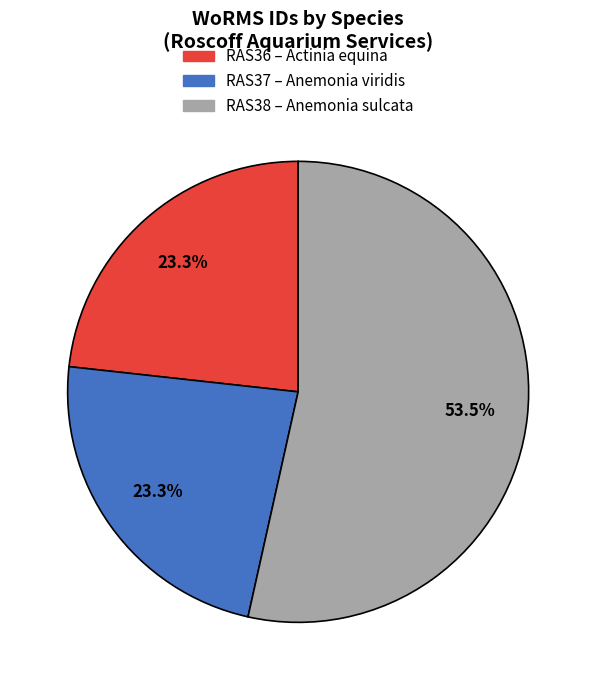

Is there any slice that represents more than half of the pie?

Yes